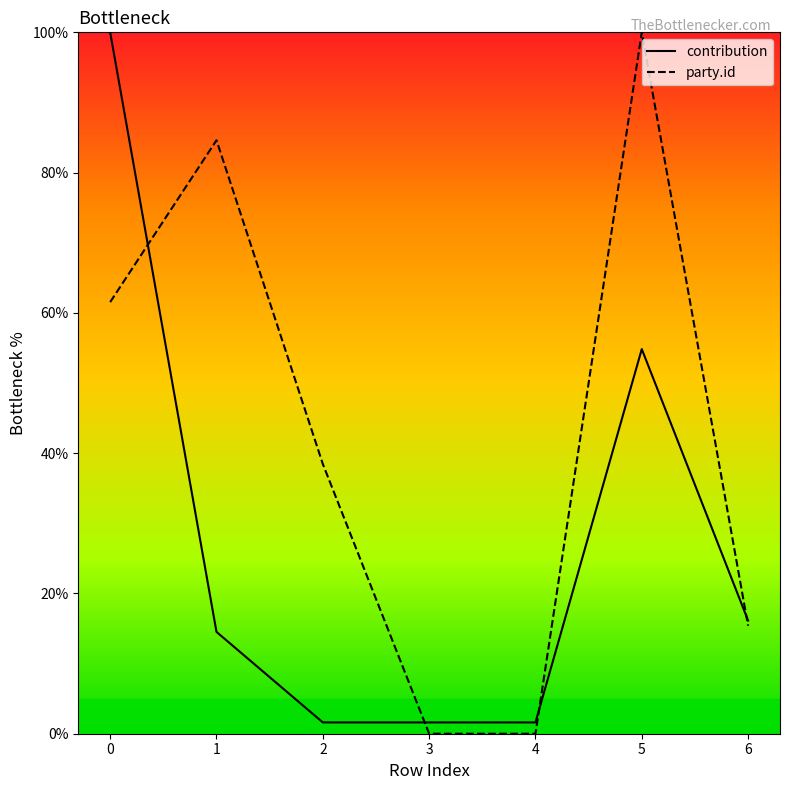

Reading left to right, transcribe all the data shown in this chart.

contribution: 0=100.0	1=14.5	2=1.6	3=1.6	4=1.6	5=54.8	6=16.1
party.id: 0=61.5	1=84.6	2=38.5	3=0.0	4=0.0	5=100.0	6=15.4